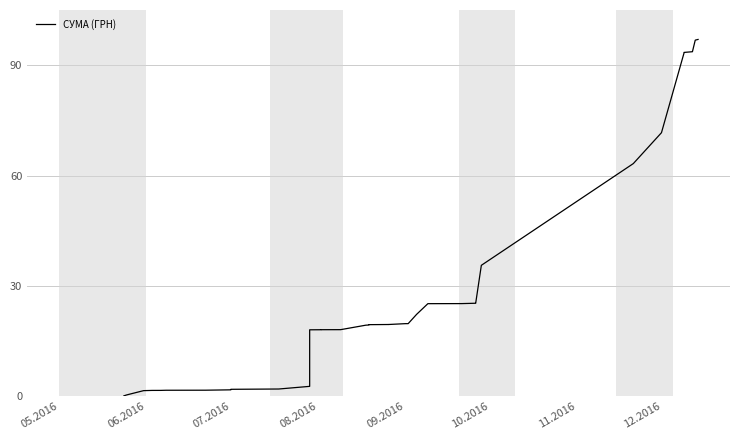

The value at 33 is 105.8. True or false?

False